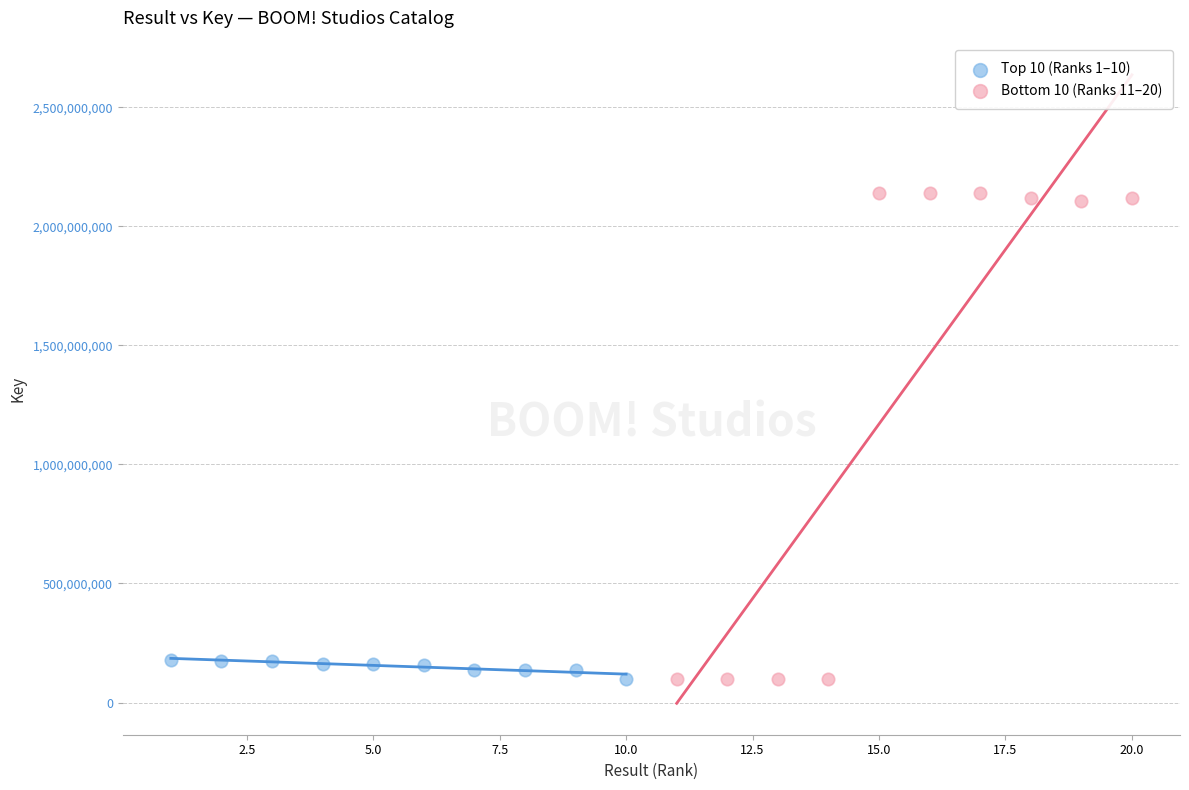

Which series contains the highest Y value?

Bottom 10 (Ranks 11–20)